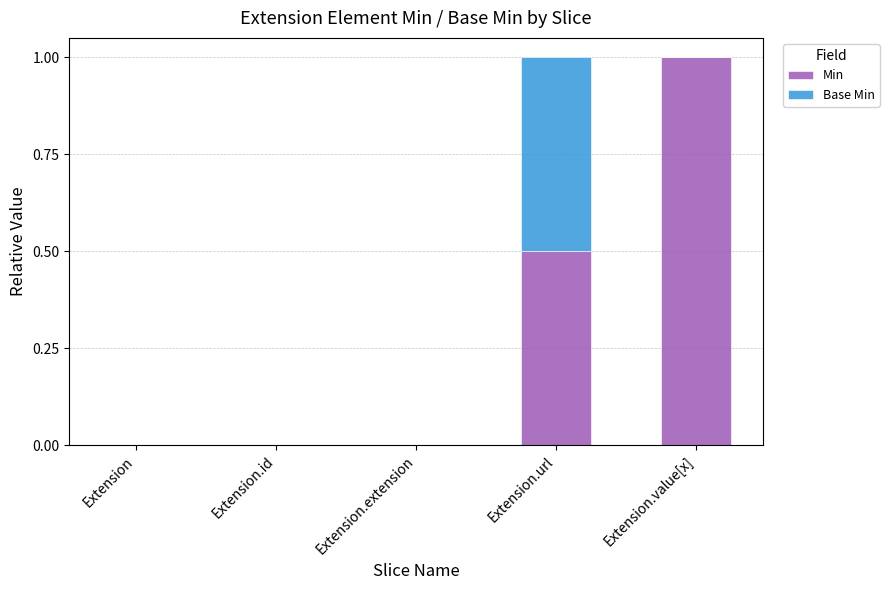

Are the bars horizontal?

No